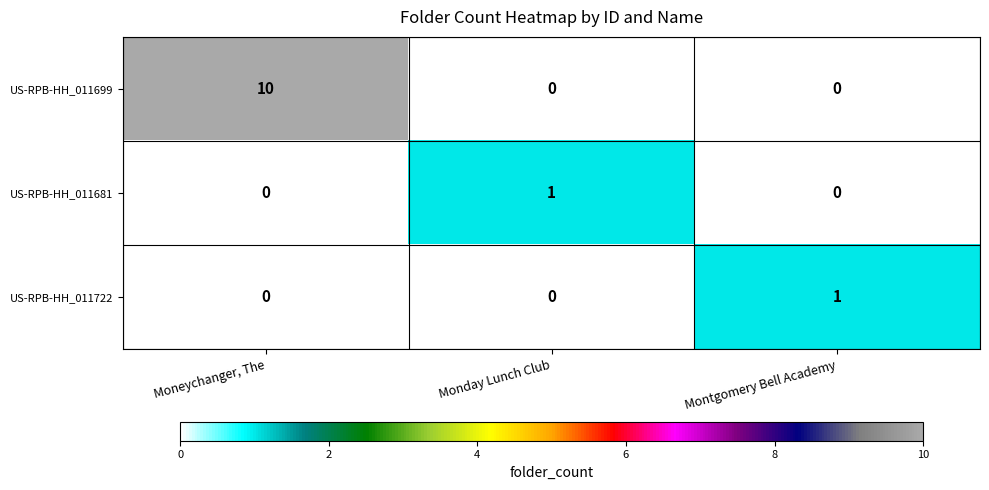

What is the total value across all series at Montgomery Bell Academy?

1